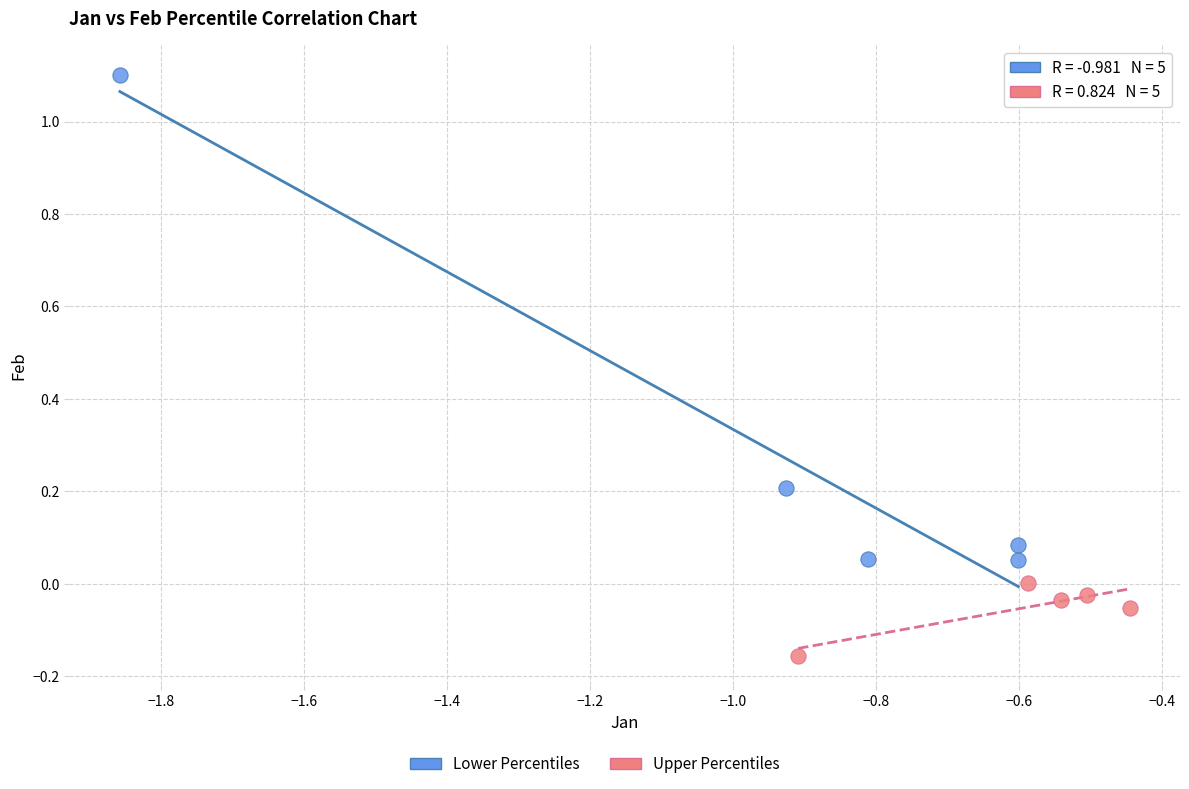

Which series has the largest Y range (max minus min)?

Lower Percentiles